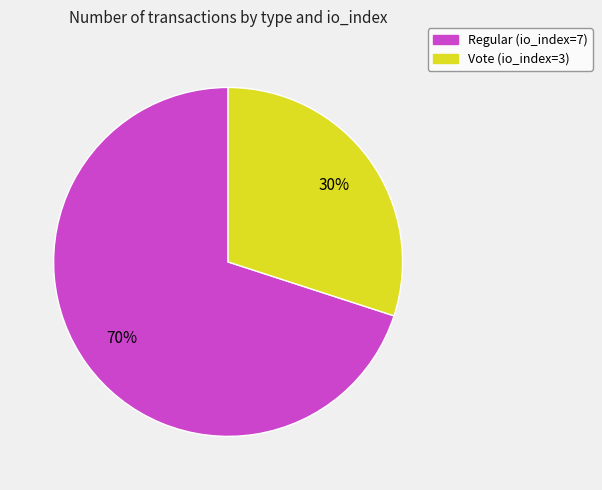

What percentage is the Regular (io_index=7) slice, to the nearest percent?

70%